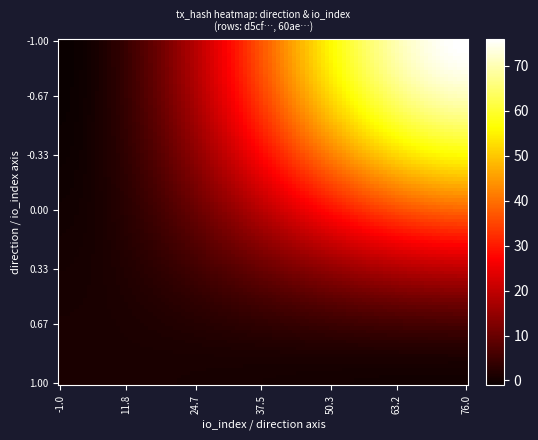

Reading left to right, extract all data points from this chart.

d5cf6f6dc9e715a1b7094a1b68d31f4c1c8c05d: -1	76
60aed11b547fffb2ce14b3b7fc0b6a64572390b: 1	0